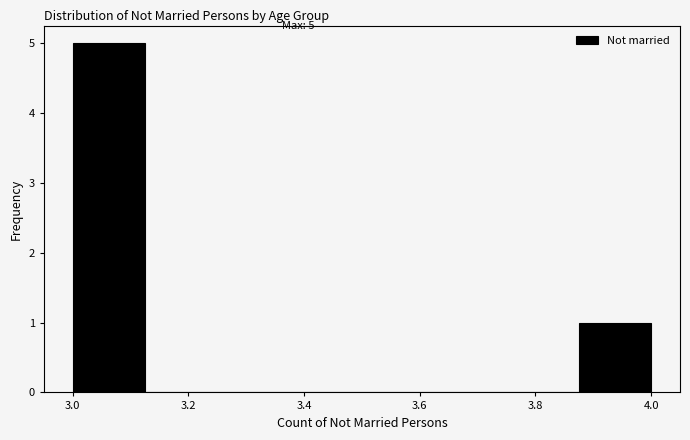

Which range on the x-axis has the tallest bar?

3.000 to 3.125